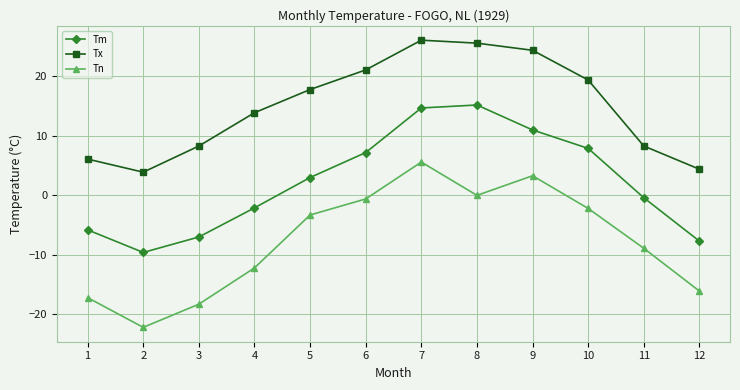

At which label is Tn closest to -8?

11